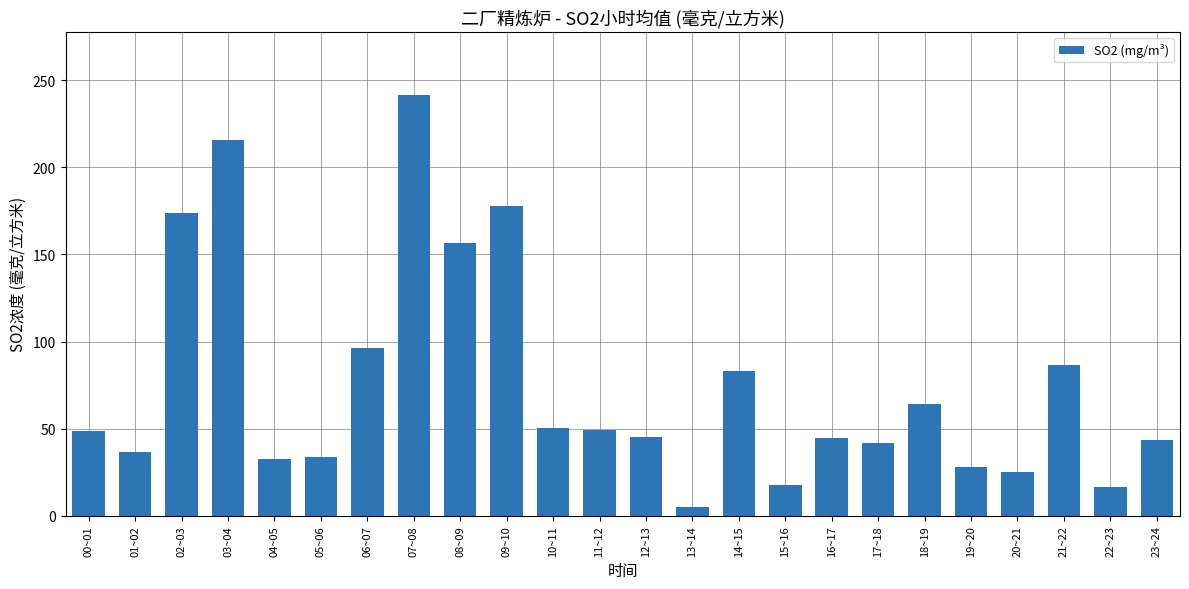

True or false: the data shows 28.2 at 19~20.

True